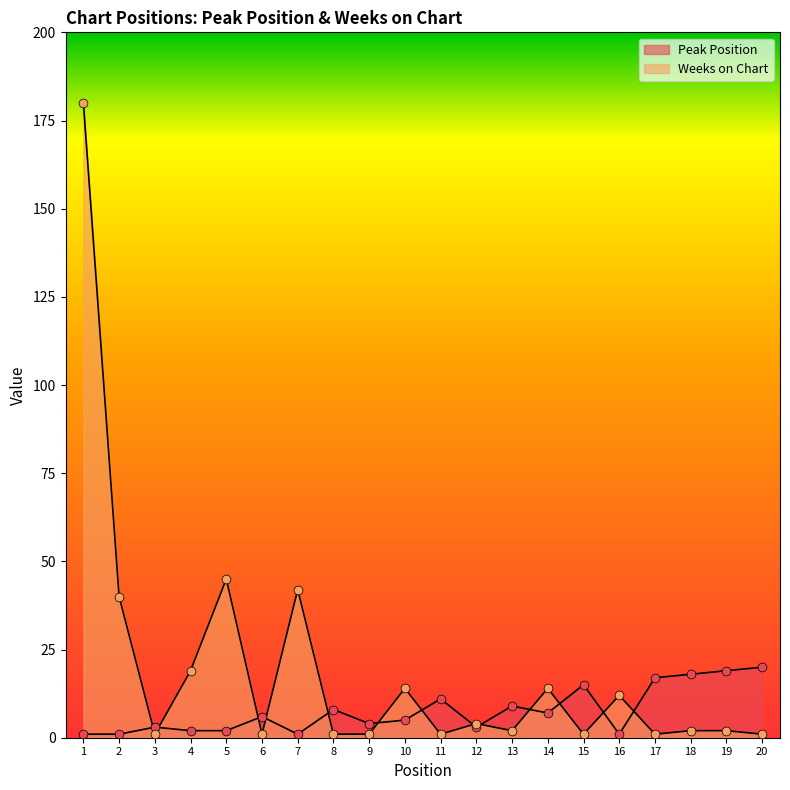

At which category is the sum across all series the highest?

1